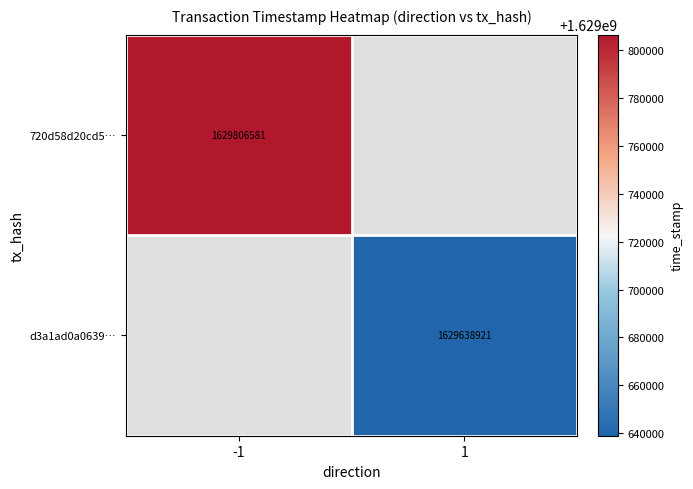

Is it true that d3a1ad0a0639… equals 2668025789 at 1?

False